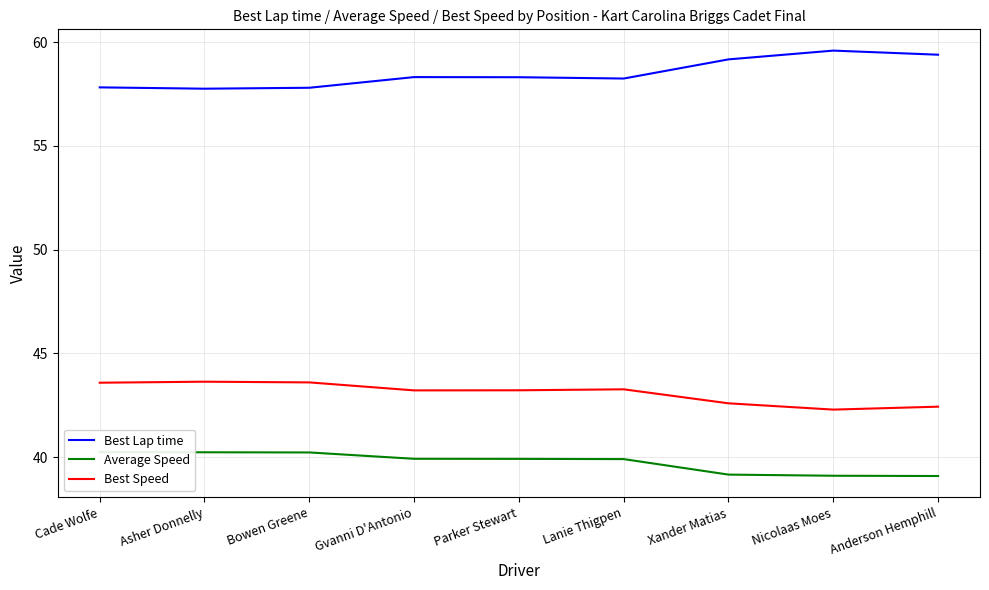

Between Parker Stewart and Xander Matias, which series saw the biggest shift?

Best Lap time